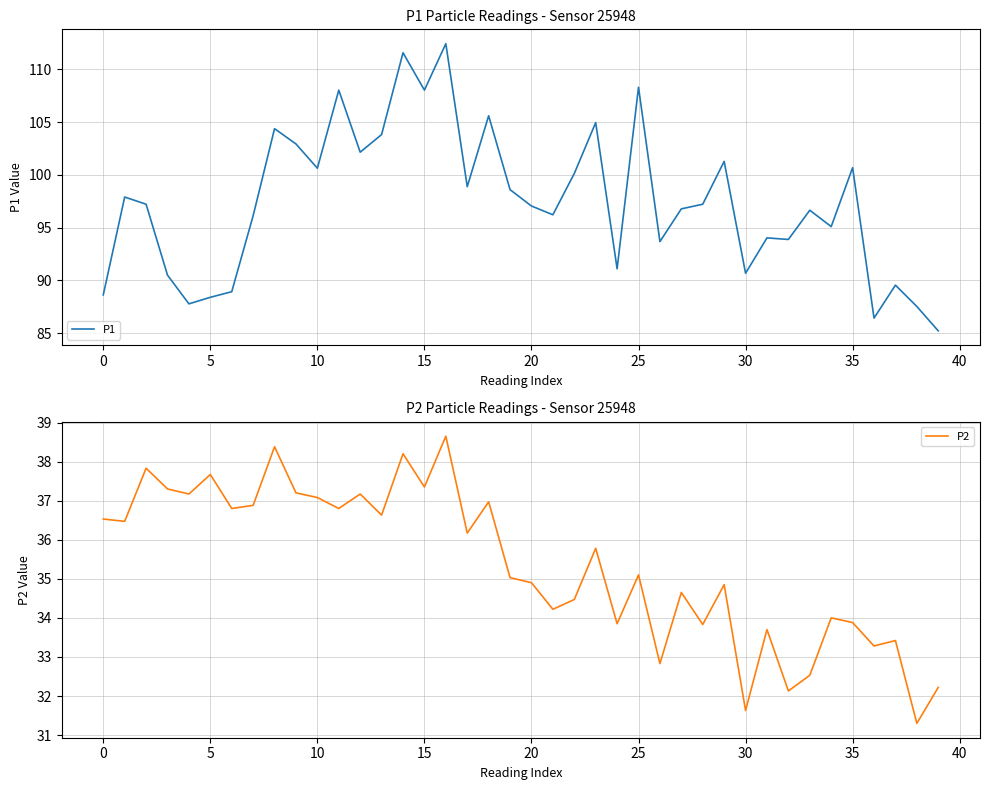

Which label corresponds to the largest value in the chart?

16